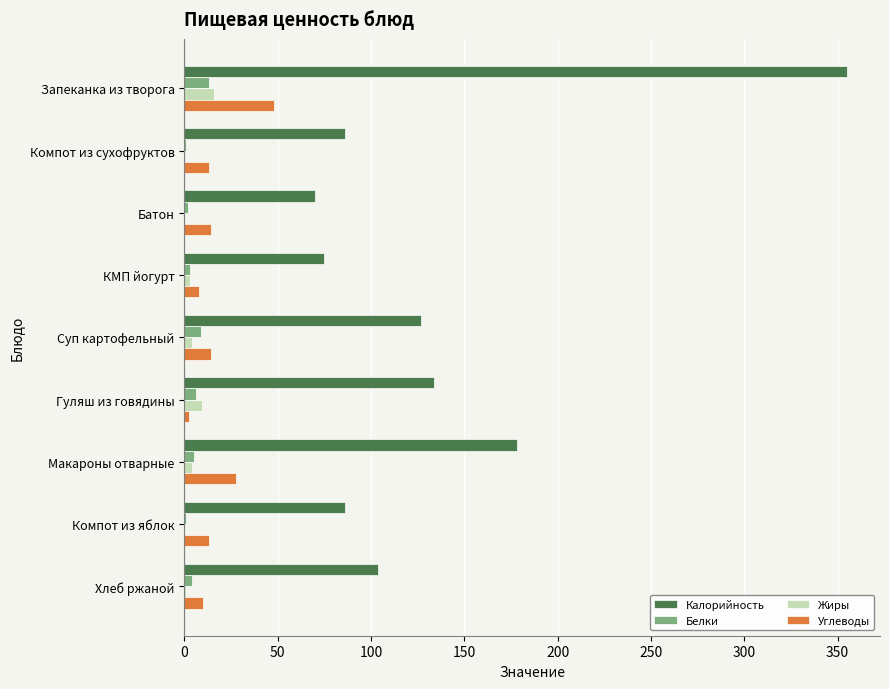

What is the maximum value shown in the chart?

355.0